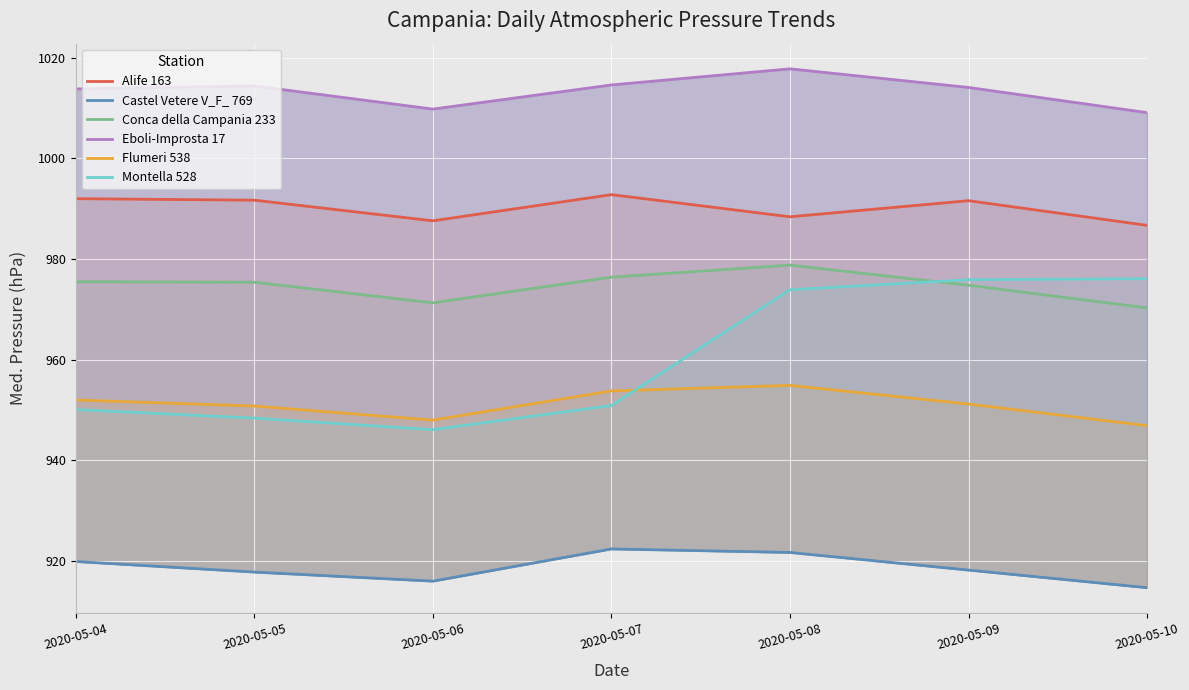

Rank the series at 2020-05-10 from highest to lowest value.

Eboli-Improsta 17, Alife 163, Montella 528, Conca della Campania 233, Flumeri 538, Castel Vetere V_F_ 769